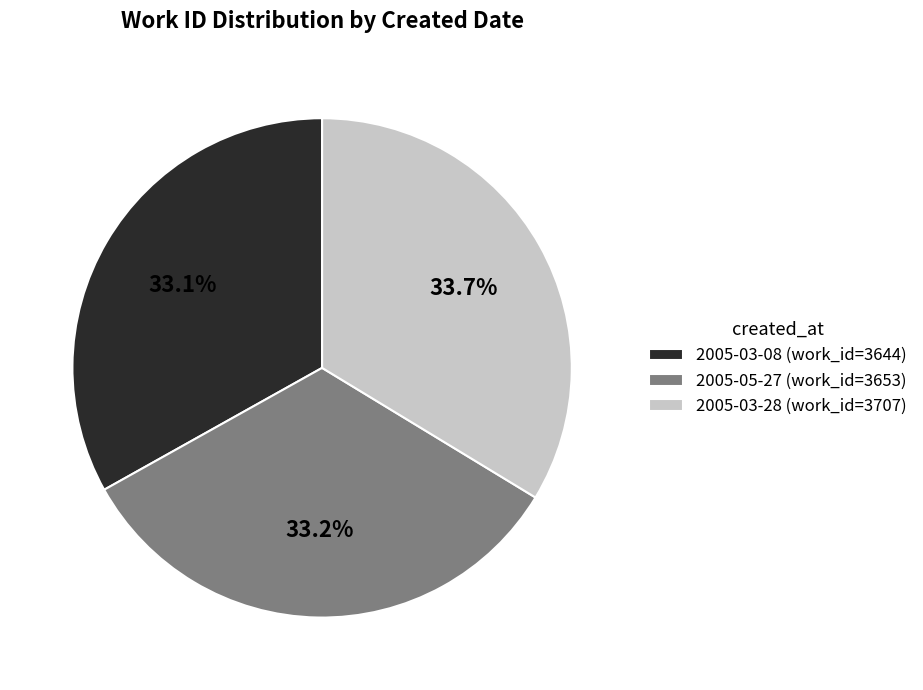

To the nearest percent, what is the combined percentage of 2005-03-28 and 2005-03-08?

67%